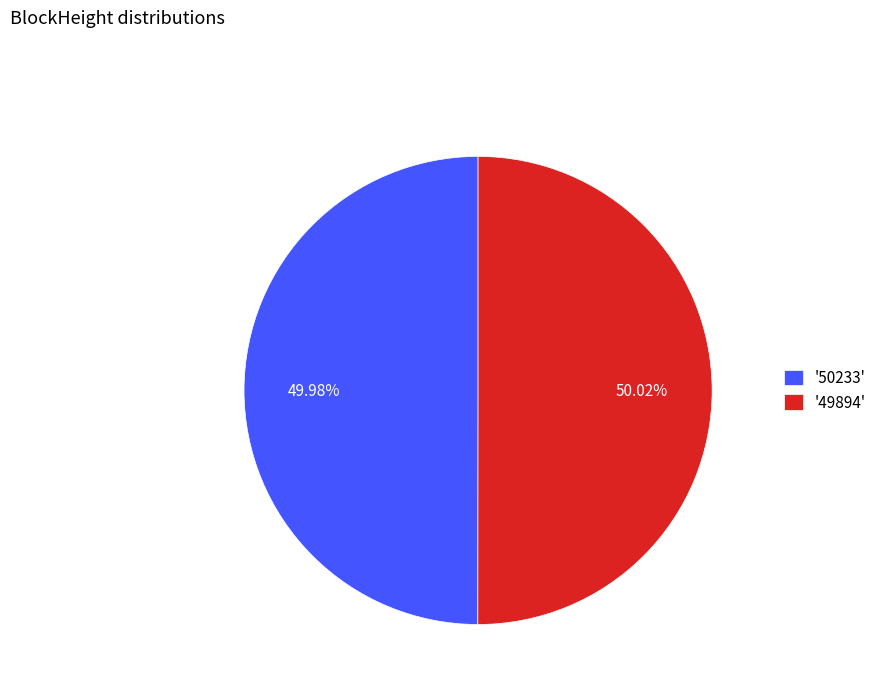

What is the ratio of the value at '49894' to the value at '50233'?

1.0